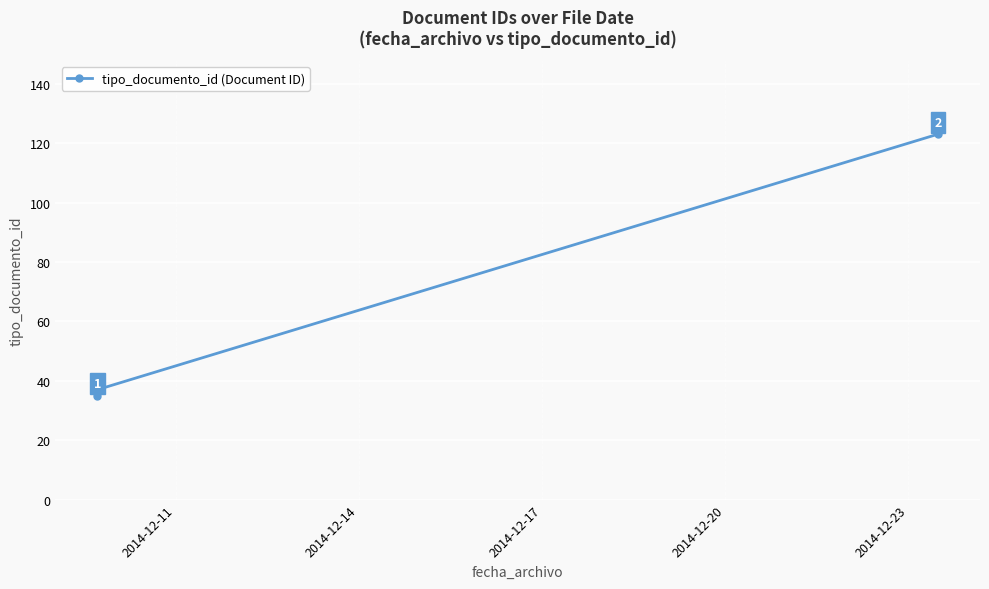

What is the difference between the maximum and second lowest values?

87